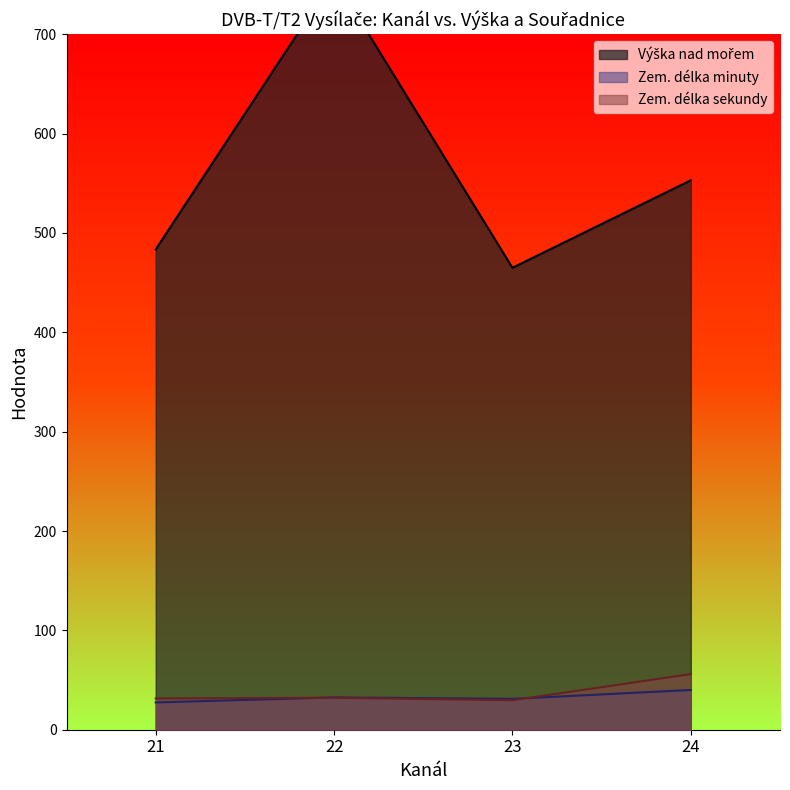

What is the difference between the maximum and minimum values in the Zem. délka minuty series?

12.5